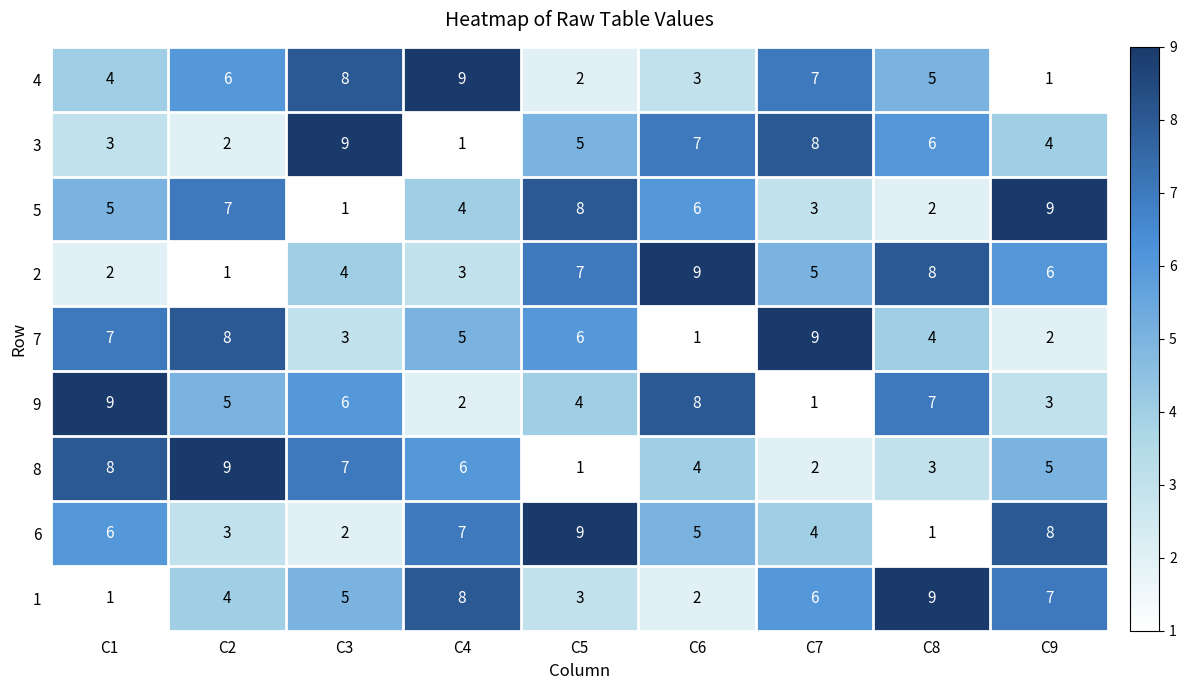

At how many categories does at least one series exceed 7?

9